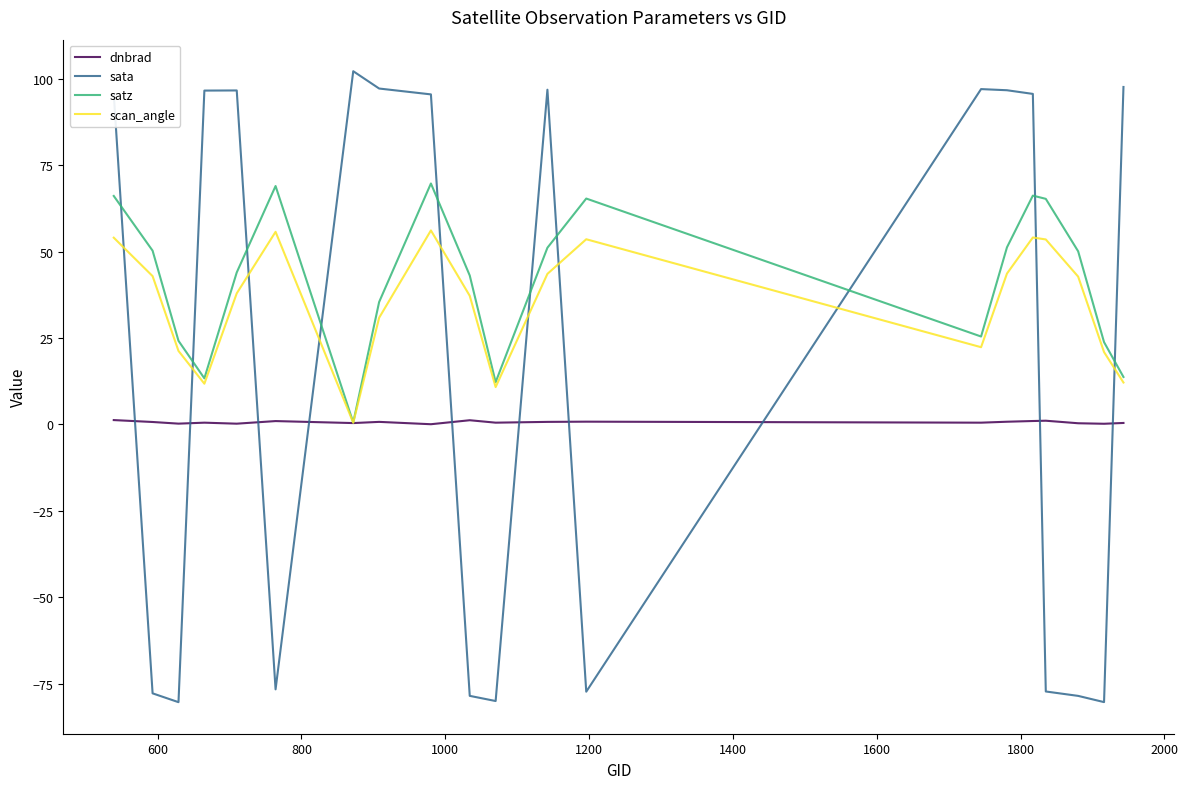

Rank the series by their maximum value, from lowest to highest.

dnbrad, scan_angle, satz, sata